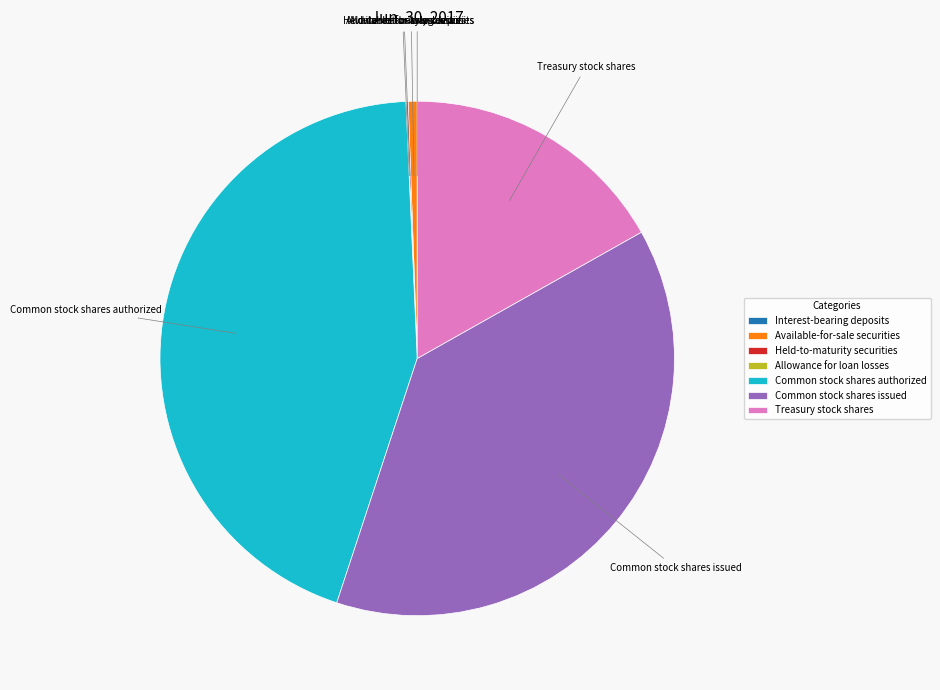

Approximately how many times larger is the value at Common stock shares authorized compared to Treasury stock shares?

2.6